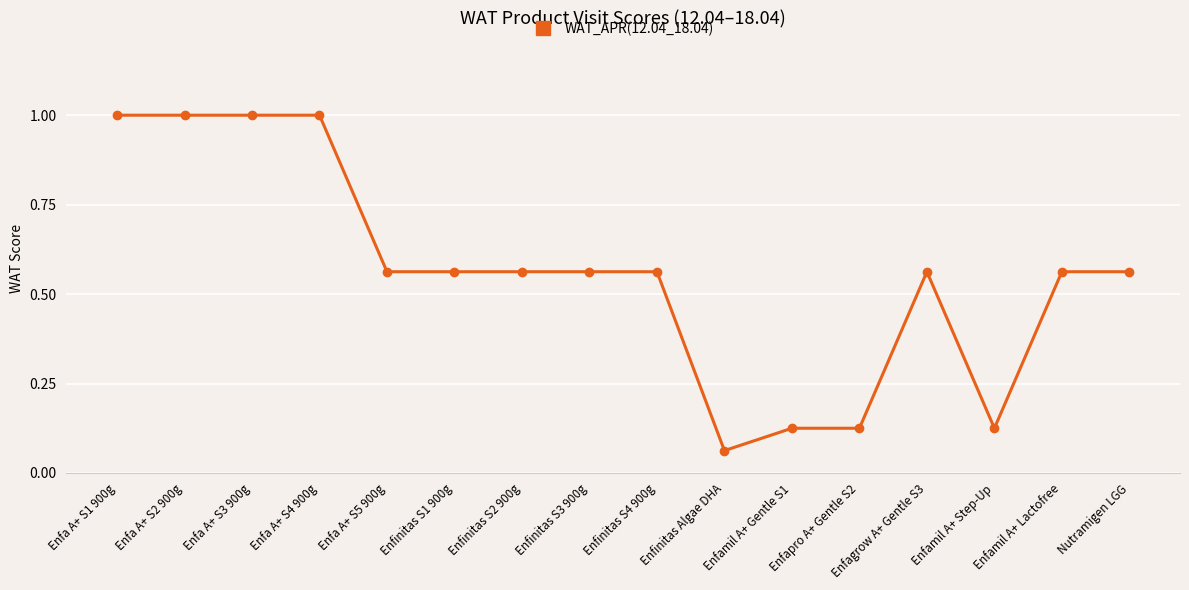

What is the label of the 10th point from the left?

Enfinitas Algae DHA